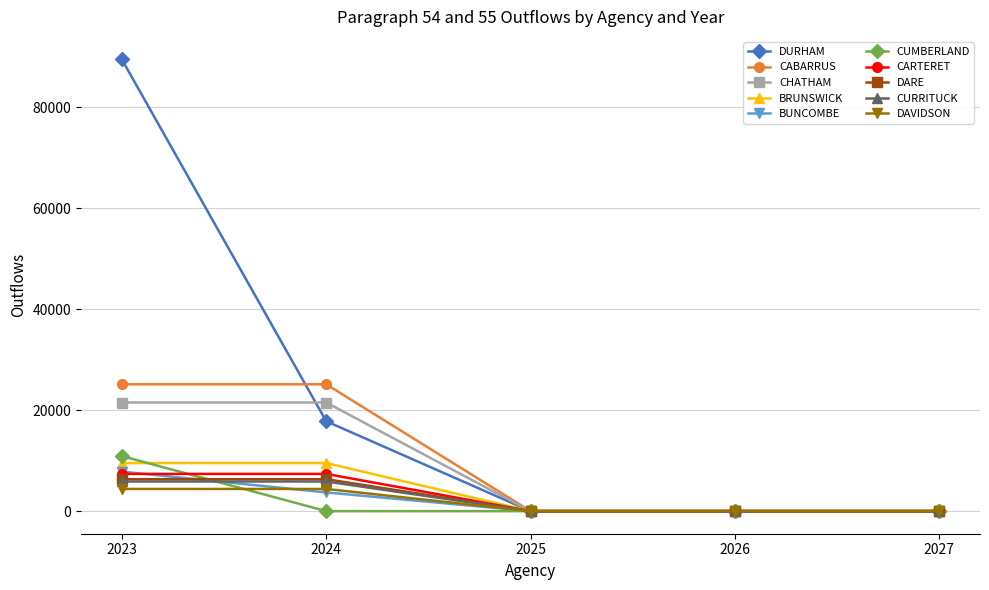

Between 2024 and 2026, which series saw the biggest shift?

CABARRUS